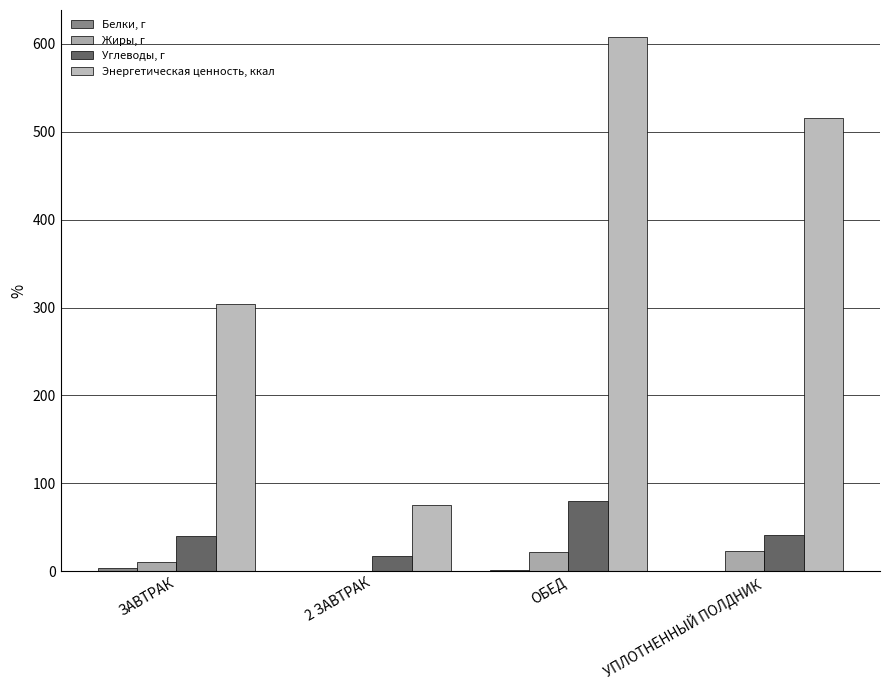

Count the number of categories in the chart.

4